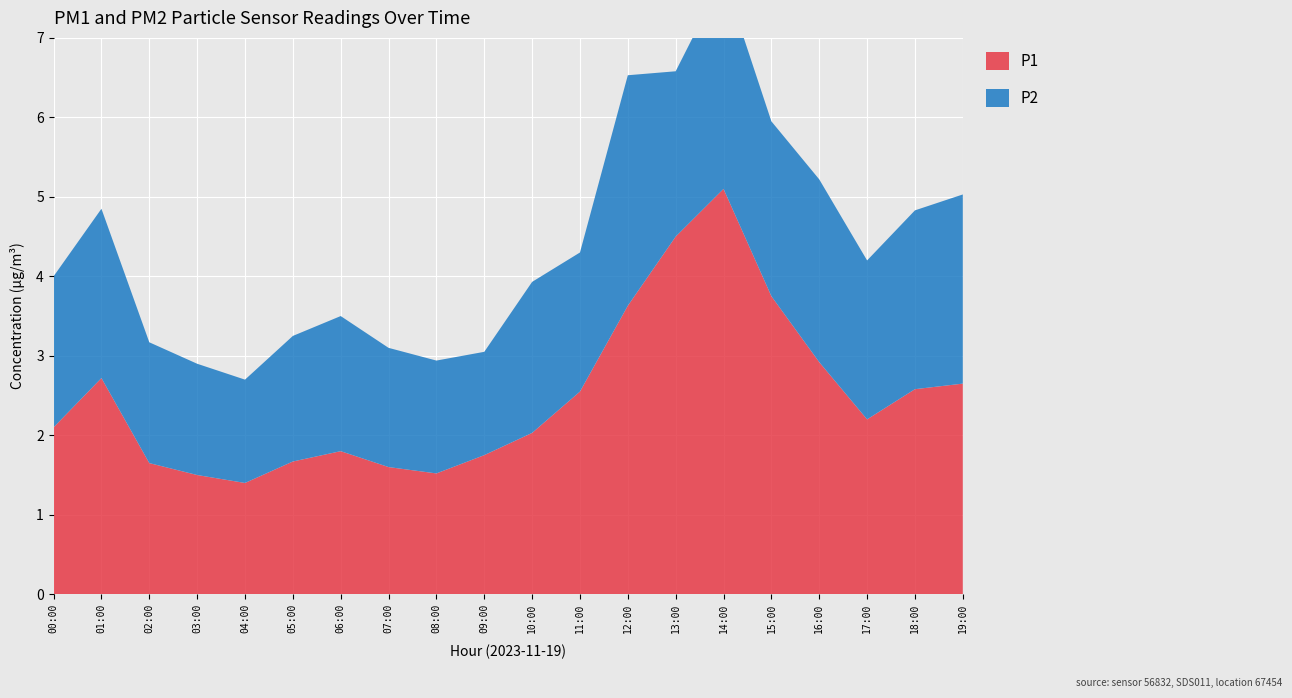

Reading left to right, what are all the values shown in this chart?

P1: 2.1	2.7	1.6	1.5	1.4	1.7	1.8	1.6	1.5	1.8	2.0	2.5	3.6	4.5	5.1	3.8	2.9	2.2	2.6	2.6
P2: 1.9	2.1	1.5	1.4	1.3	1.6	1.7	1.5	1.4	1.3	1.9	1.8	2.9	2.1	2.7	2.2	2.3	2.0	2.2	2.4